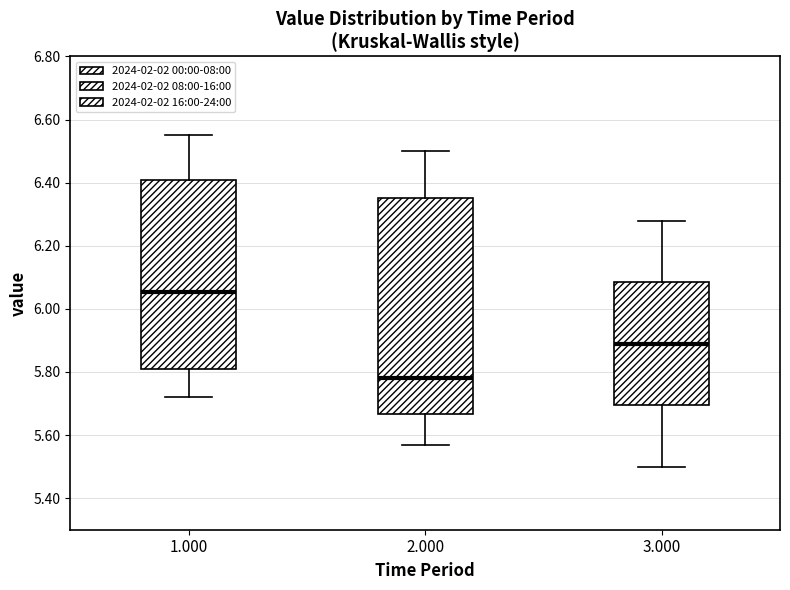

Where does the upper whisker of the box at x = 3.000 end on the y-axis? The values are not printed on the chart, so give them approximately, as read against the axis.

6.28